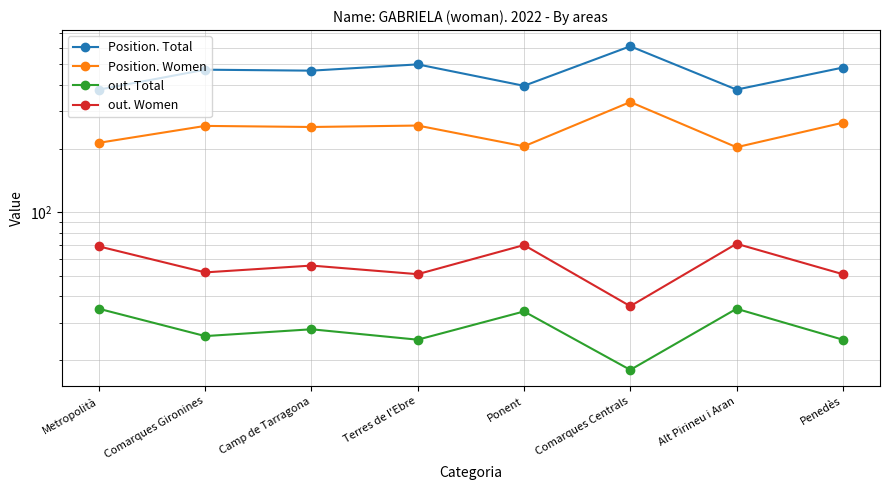

Which series has the largest range (max minus min)?

Position. Total